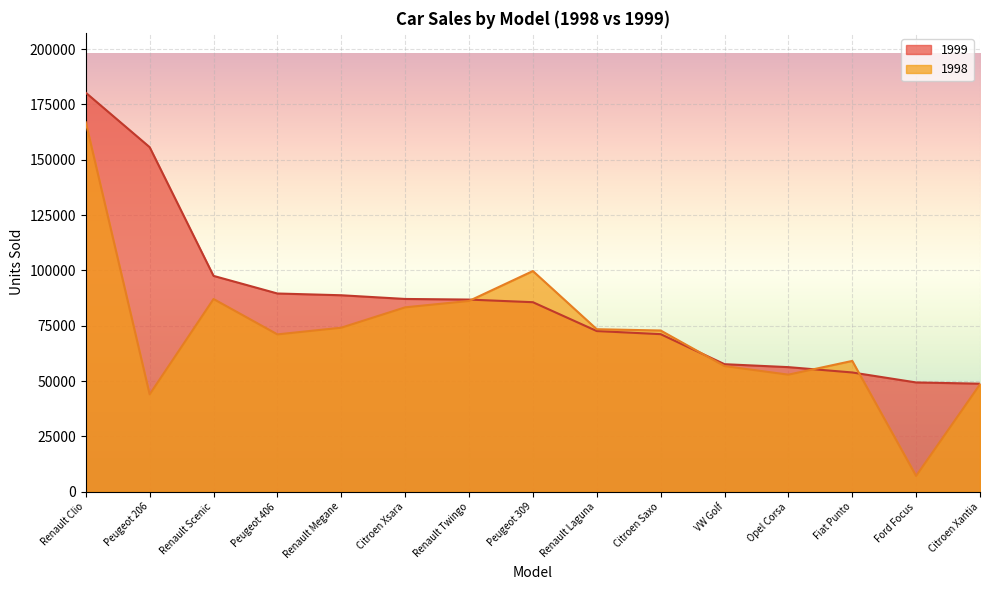

Reading left to right, list all the values displayed in this chart.

1999: Renault Clio=180302	Peugeot 206=155694	Renault Scenic=97540	Peugeot 406=89582	Renault Megane=88788	Citroen Xsara=87116	Renault Twingo=86841	Peugeot 309=85648	Renault Laguna=72620	Citroen Saxo=71215	VW Golf=57641	Opel Corsa=56311	Fiat Punto=53902	Ford Focus=49395	Citroen Xantia=48834
1998: Renault Clio=166937	Peugeot 206=44025	Renault Scenic=87089	Peugeot 406=71109	Renault Megane=74130	Citroen Xsara=83331	Renault Twingo=86214	Peugeot 309=99733	Renault Laguna=73443	Citroen Saxo=72865	VW Golf=56785	Opel Corsa=52910	Fiat Punto=59120	Ford Focus=7171	Citroen Xantia=48541